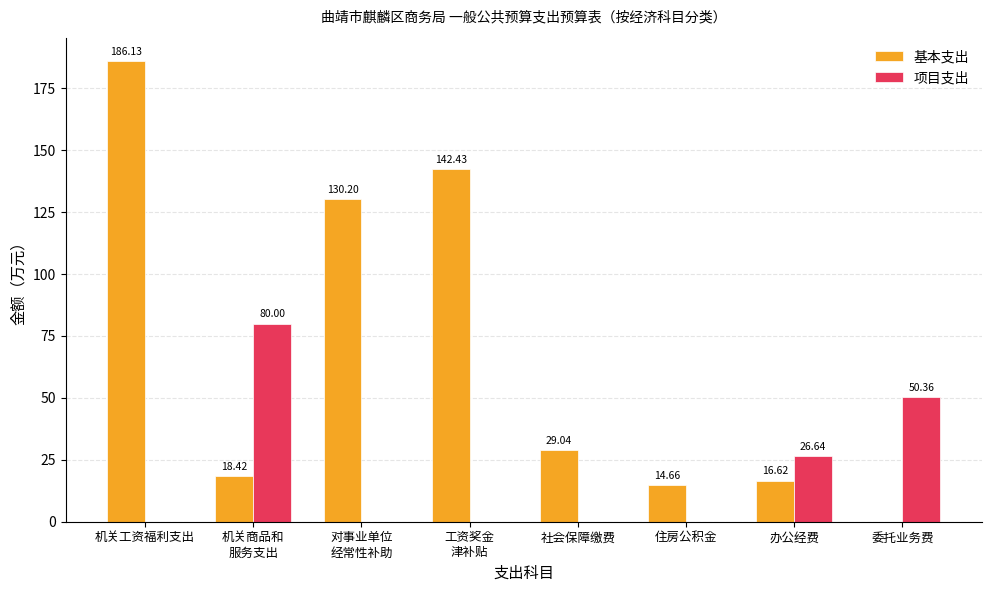

Which series has the largest total across all categories?

基本支出